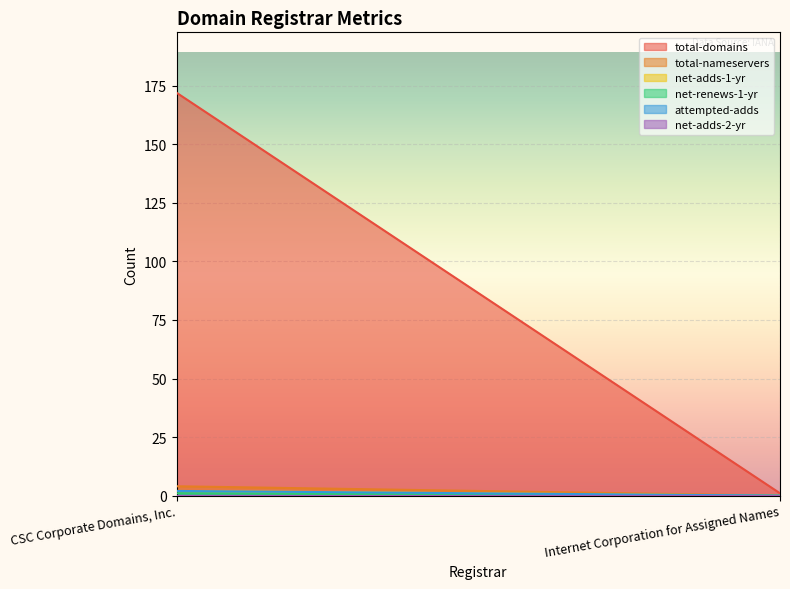

What is the label of the 1st point from the right?

Internet Corporation for Assigned Names